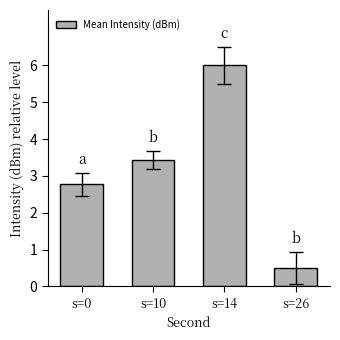

Between s=14 and s=0, which is larger?

s=14